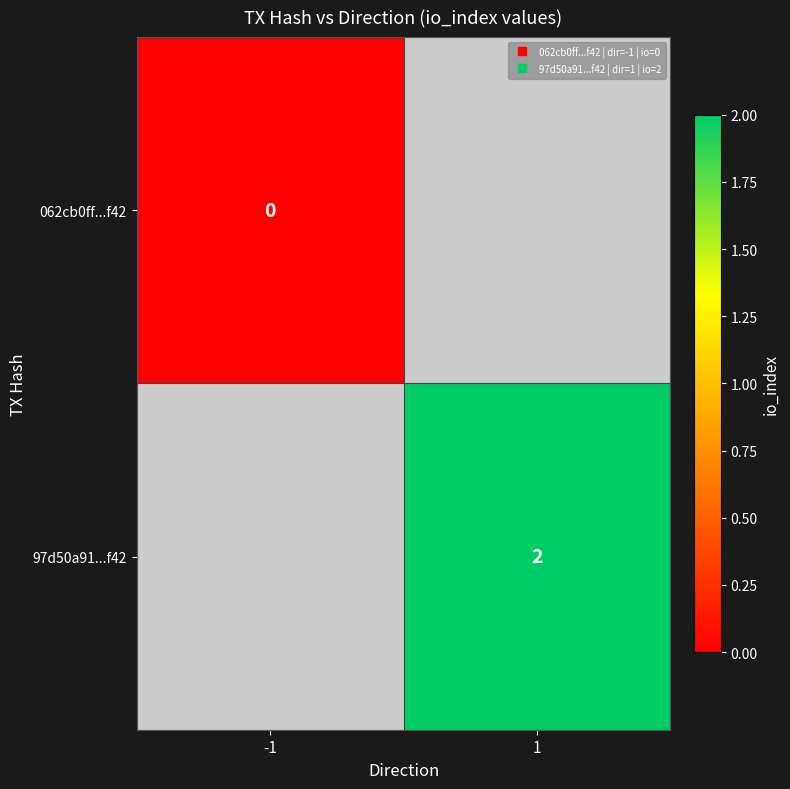

Rank the series at 1 from lowest to highest value.

062cb0ff...f42, 97d50a91...f42